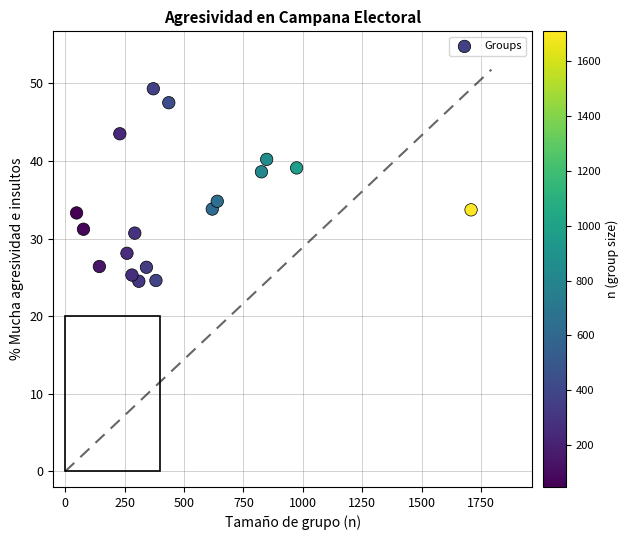

What Y value in the scatter plot is closest to 36?

34.8